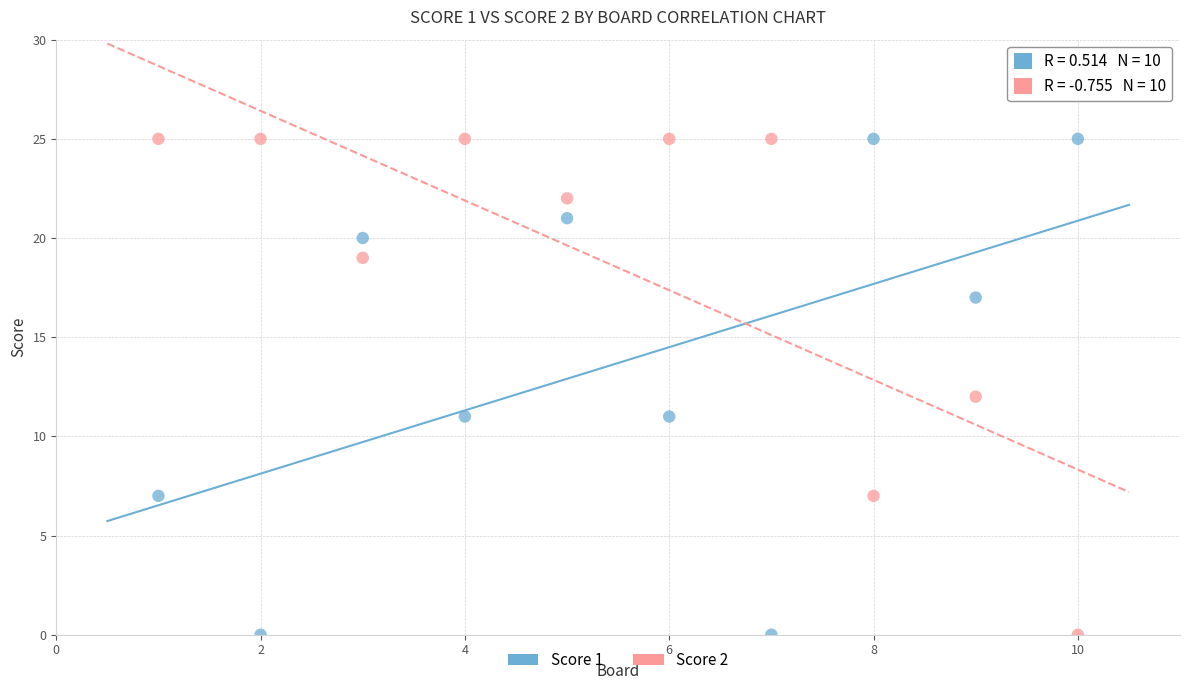

What is the X range (max minus min) for the scatter plot?

9